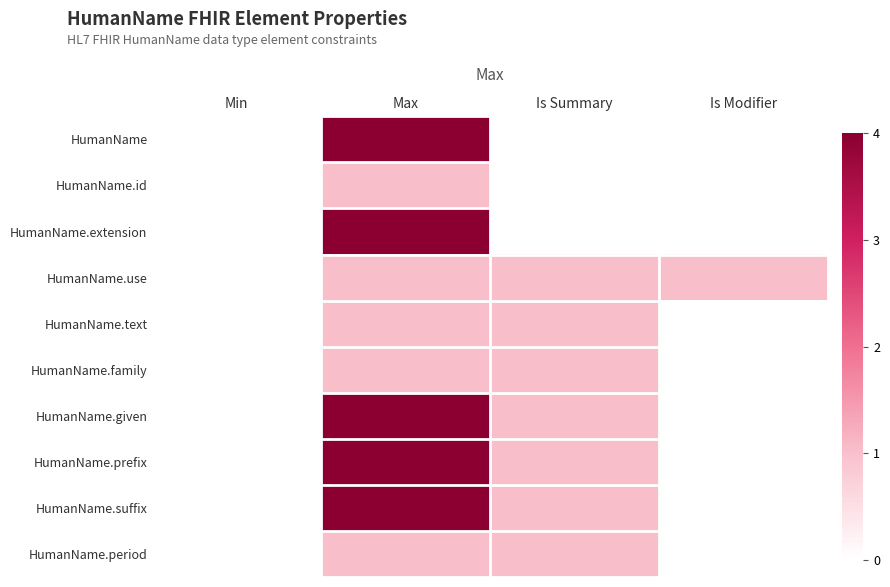

What is the spread (max minus min) of values at Is Modifier?

1